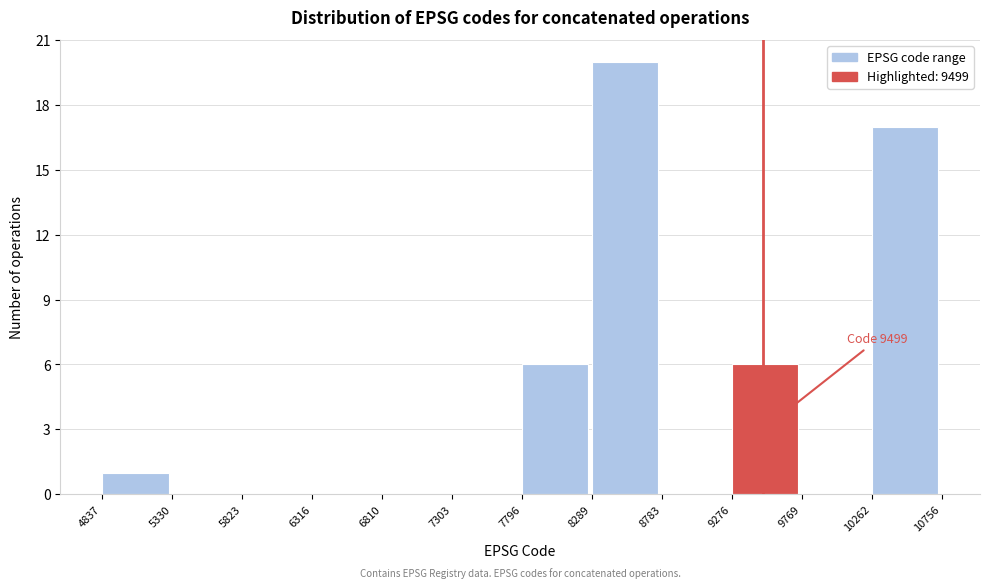

Which range on the x-axis has the tallest bar?

8289 to 8783